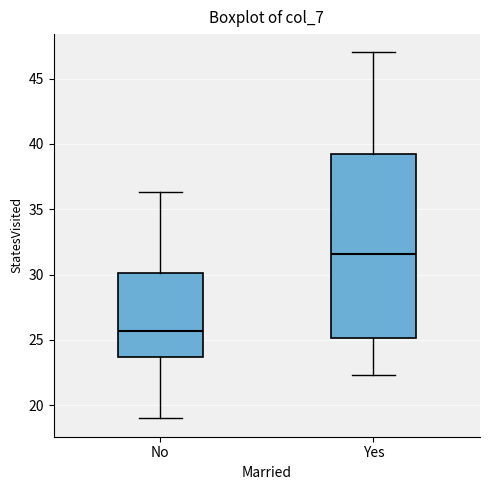

Reading left to right, transcribe this box plot: for each box, give where its median line is, the range the box spans, and where its two whiskers end, as read against the y-axis. The values are not printed on the chart, so give them approximately, as read against the axis.

No: median 25.5, box 23.5 to 30.0, whiskers 19.0 to 36.5
Yes: median 31.5, box 25.0 to 39.5, whiskers 22.5 to 47.0